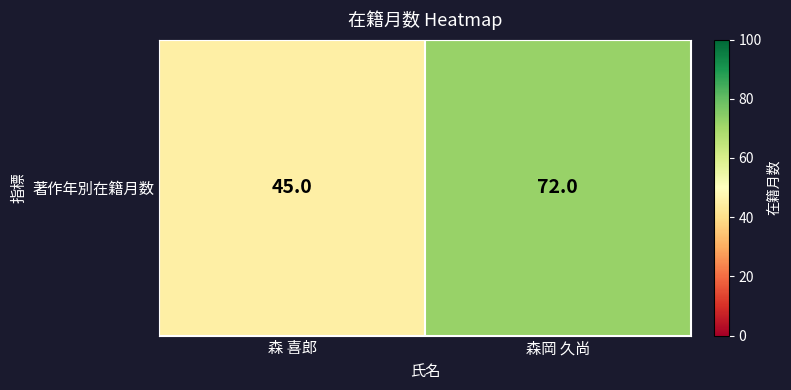

Rank the categories by value from lowest to highest.

森 喜郎, 森岡 久尚